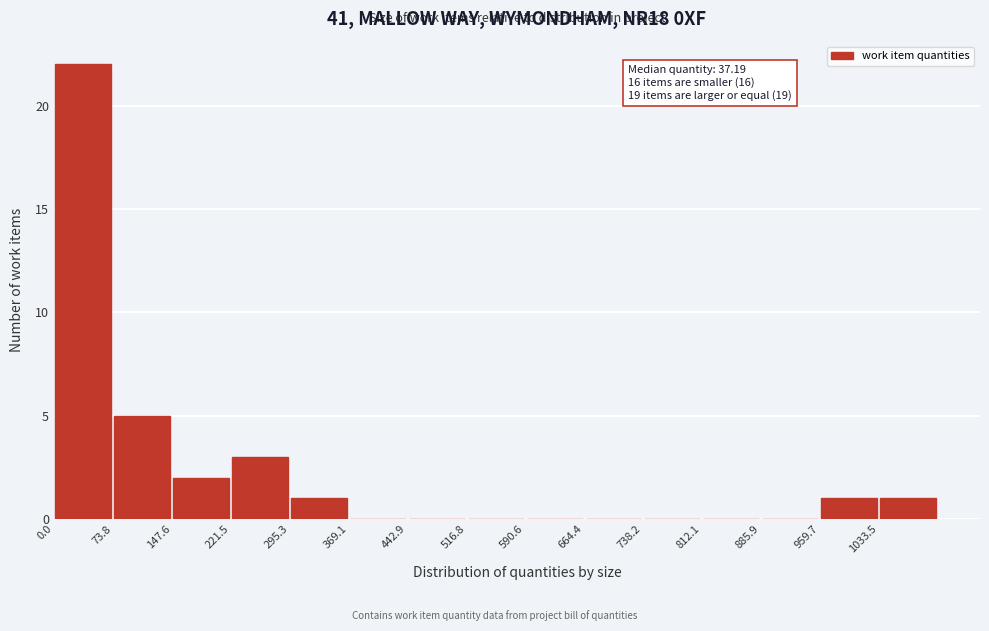

Over which range of the x-axis is the bar tallest?

0 to 70